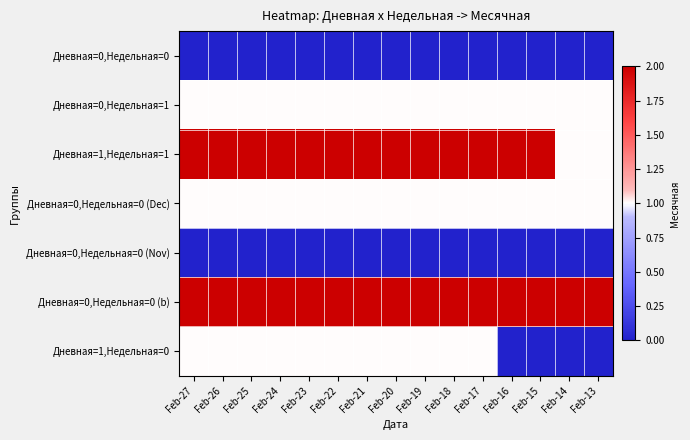

Which series has the largest total across all categories?

Дневная=0,Недельная=0 (b)